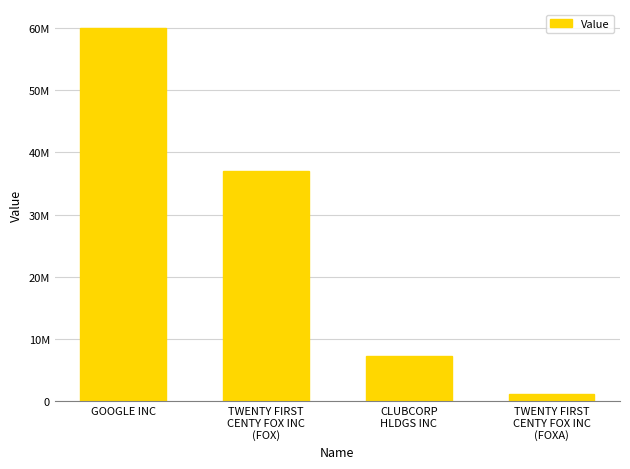

What is the label of the 4th bar from the left?

TWENTY FIRST
CENTY FOX INC
(FOXA)